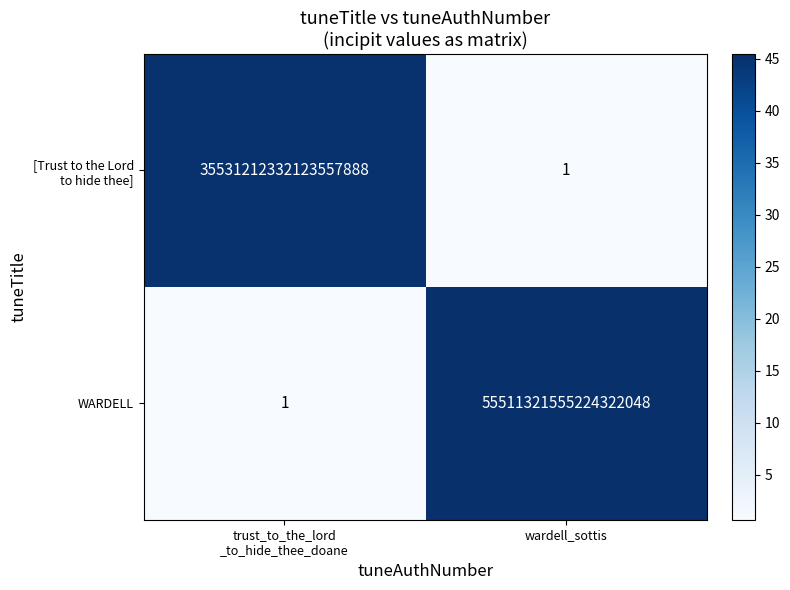

Which series has the widest spread of values?

WARDELL